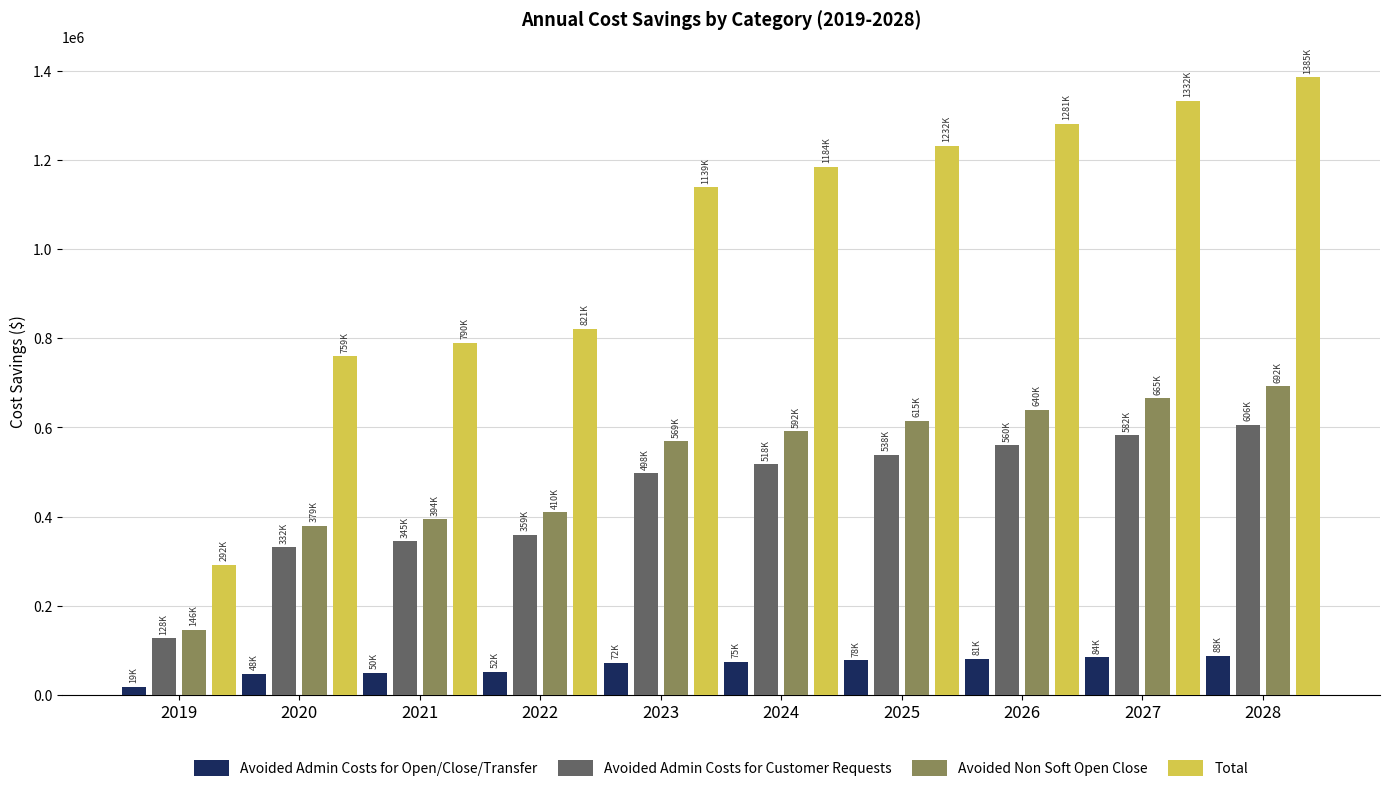

Is it true that Total equals 1837668.9 at 2028?

False